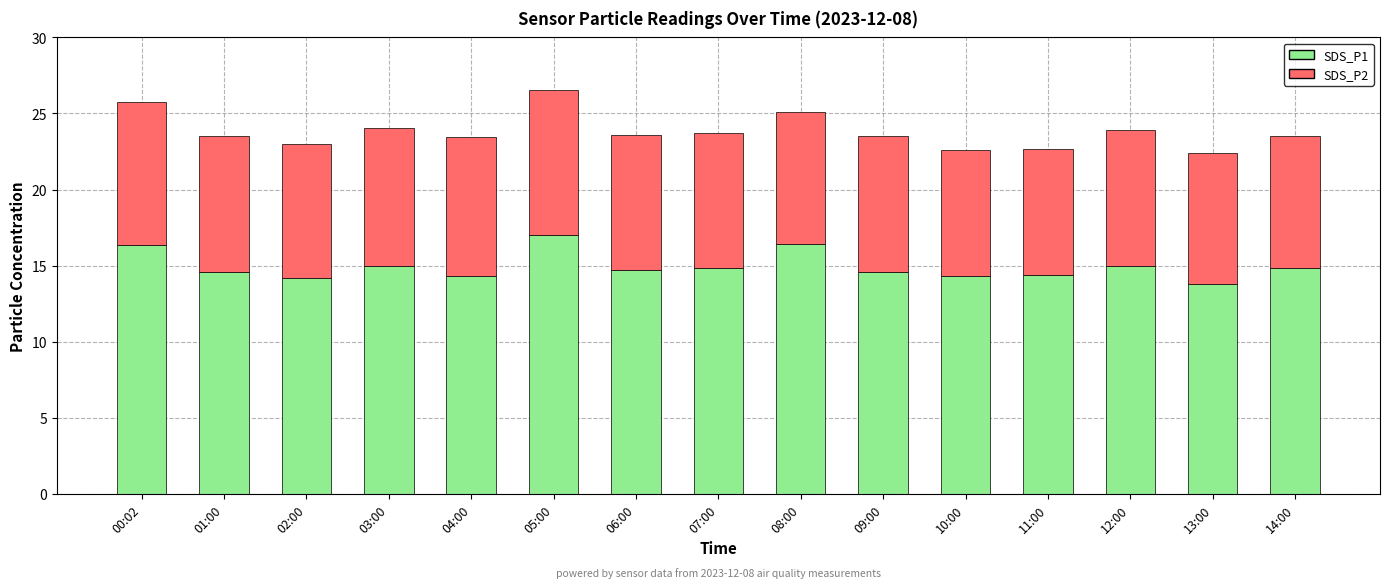

What is the sum of all SDS_P1 values?

224.3